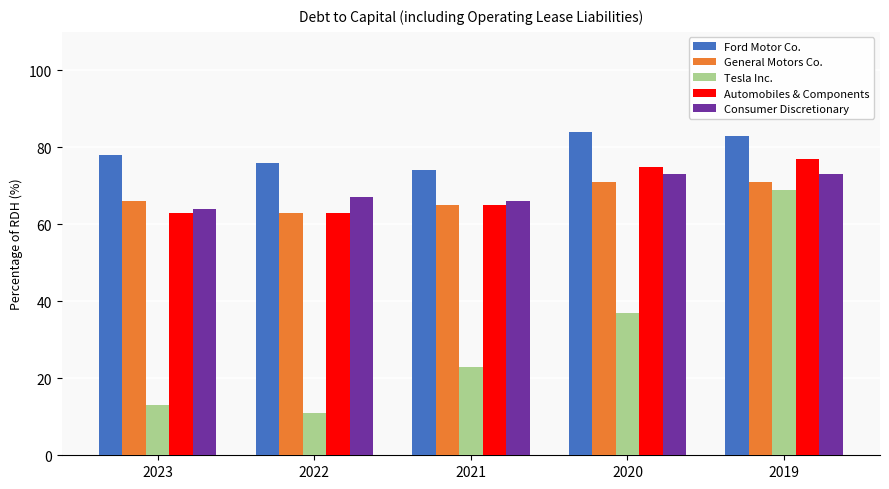

What is the value of the Tesla Inc. bar at the 1st from the left?

13